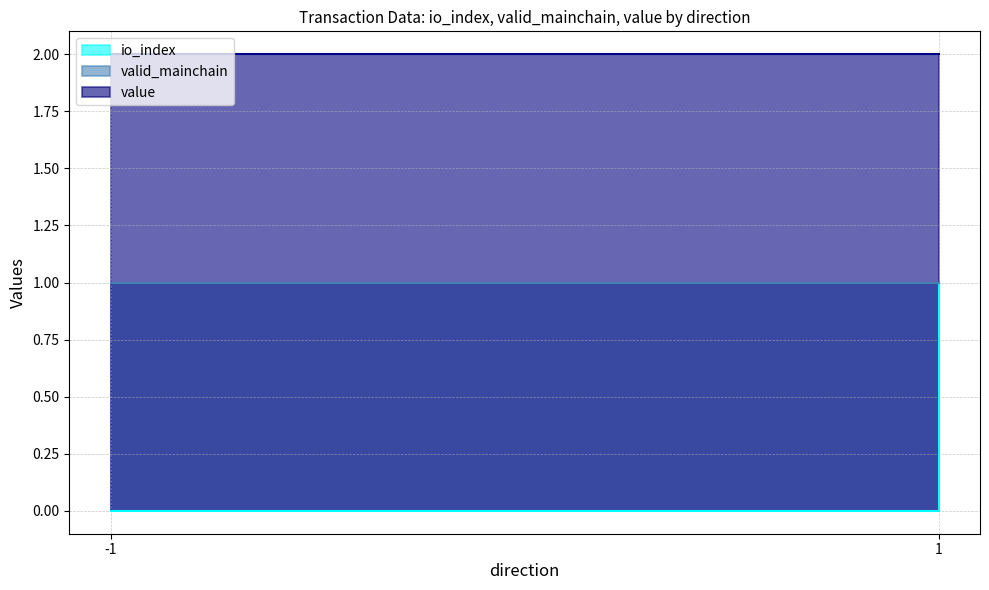

Does the chart display data point markers on the line(s)?

No